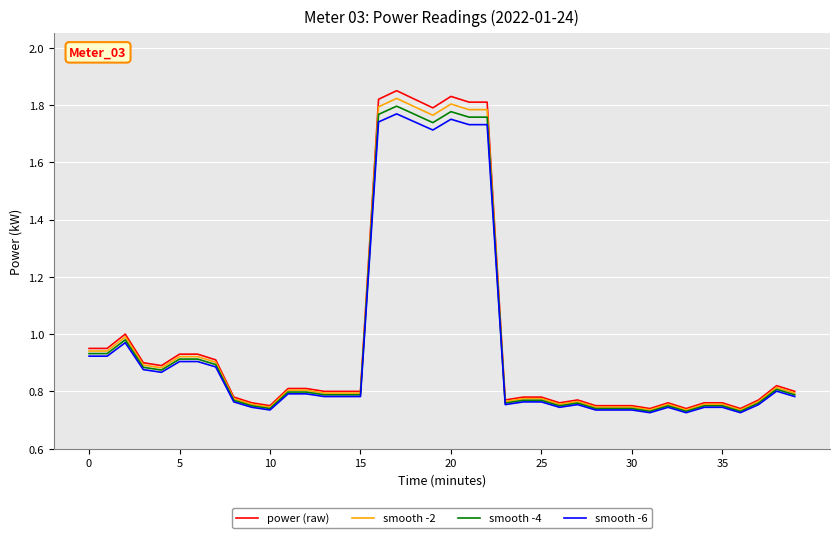

Count the number of categories in the chart.

40